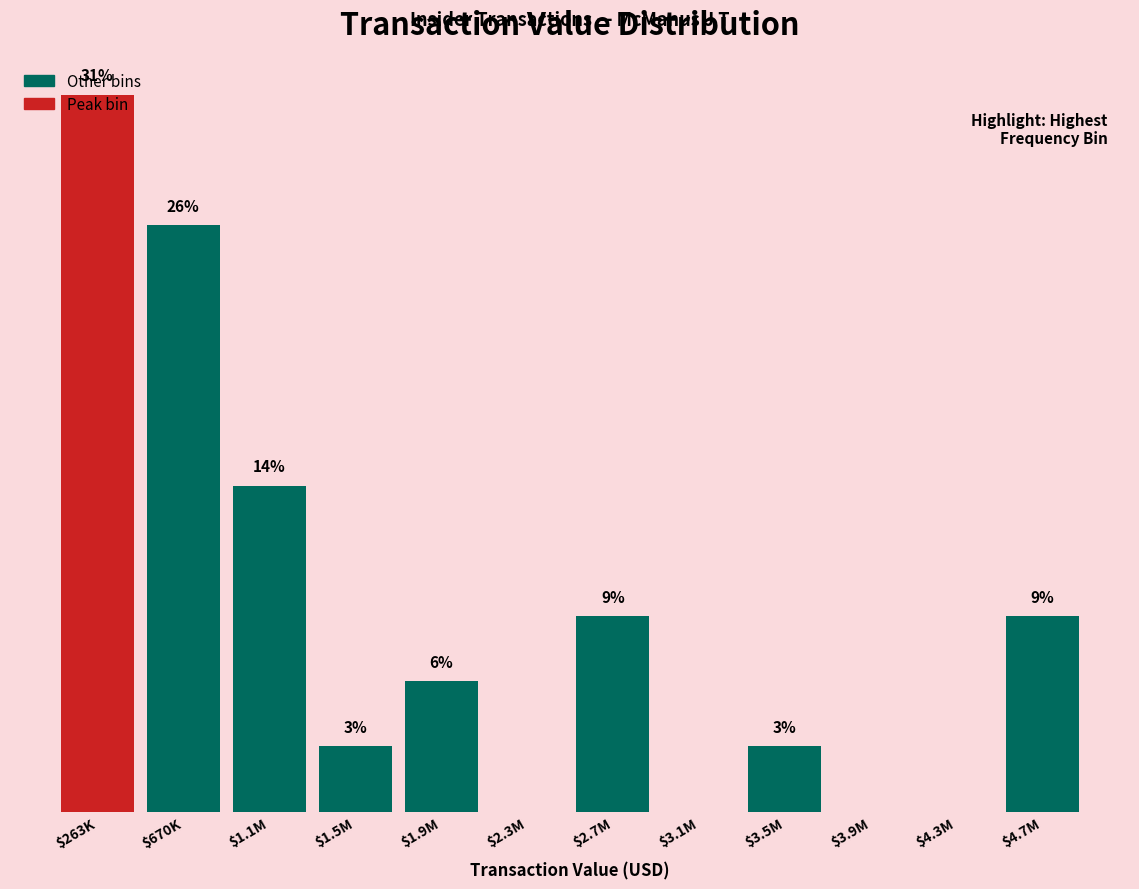

Which label corresponds to the largest value in the chart?

$263K